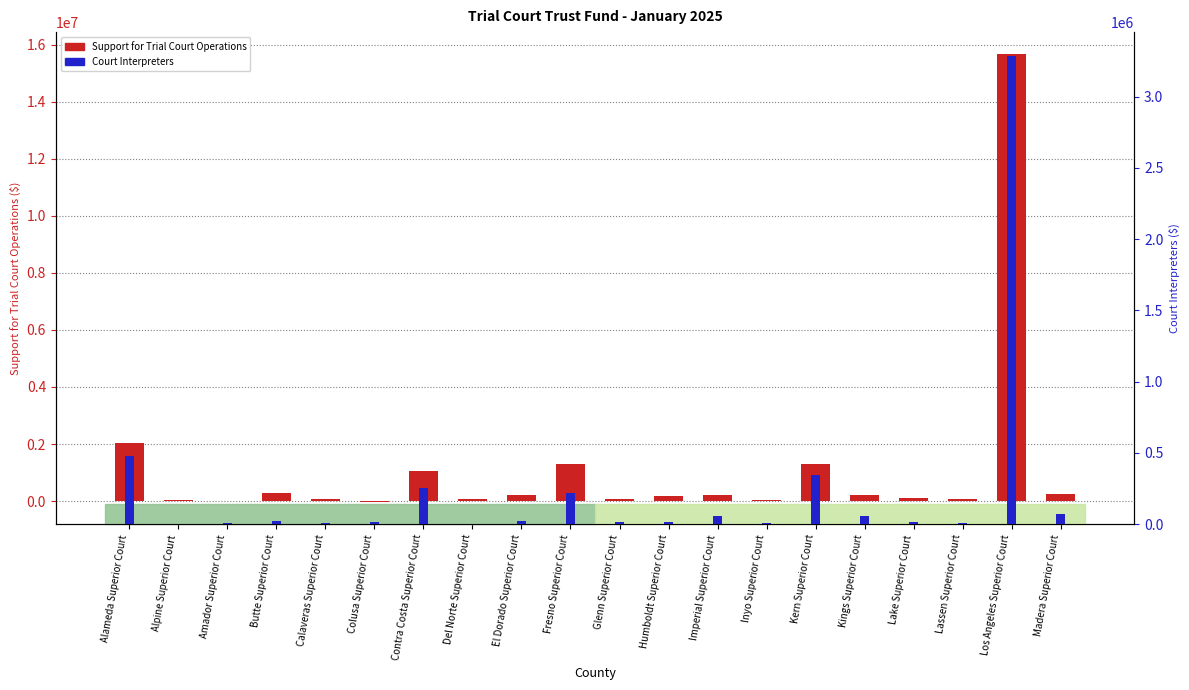

Rank the series by their maximum value, from highest to lowest.

Support for Trial Court Operations, Court Interpreters